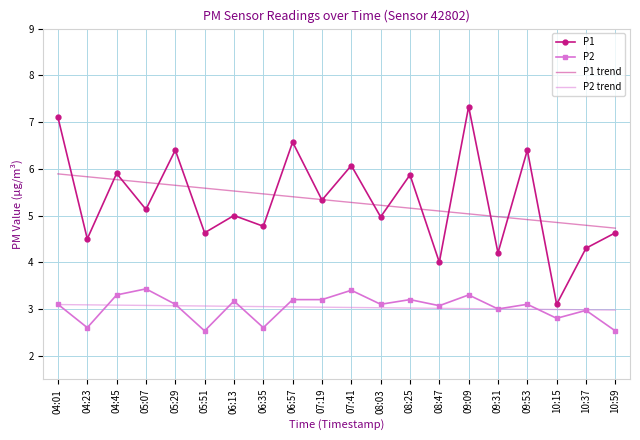

Rank the series by their maximum value, from lowest to highest.

P2 trend, P2, P1 trend, P1